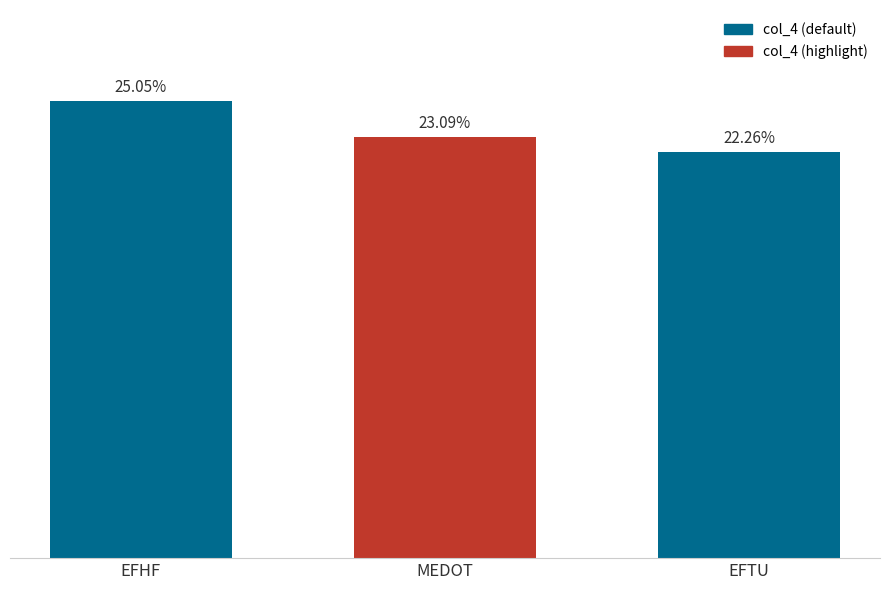

What is the label of the 2nd bar from the right?

MEDOT